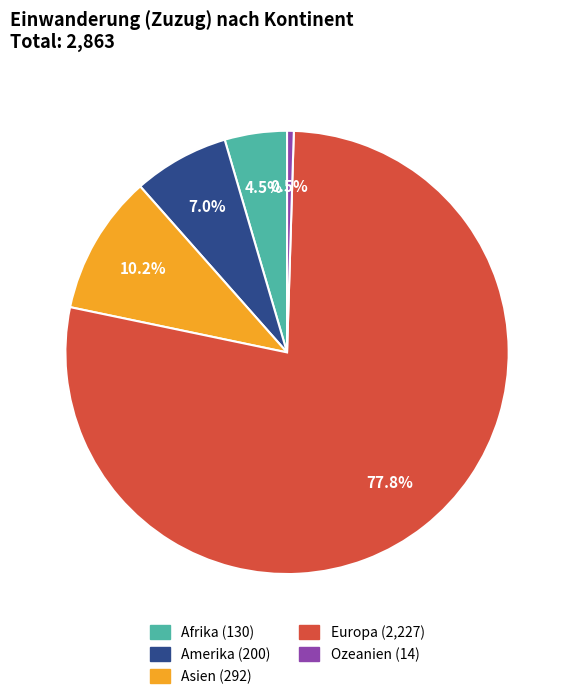

Count the number of slices in the pie.

5